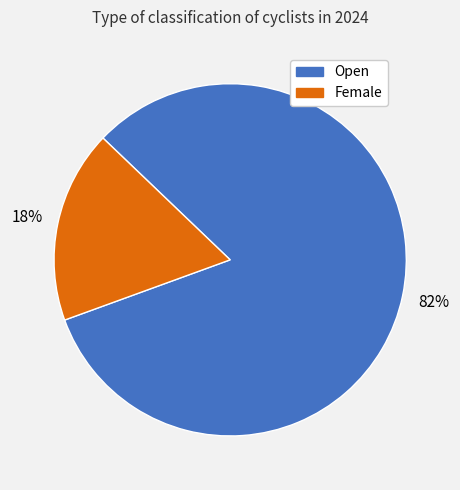

Which has a higher value, Female or Open?

Open